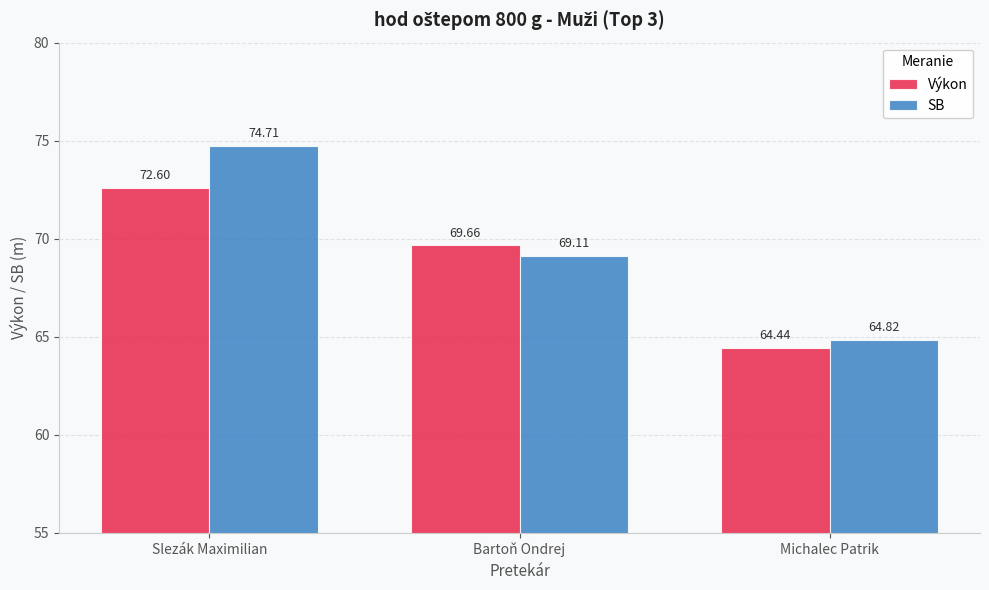

At Slezák Maximilian, list the series in order from largest to smallest.

SB, Výkon